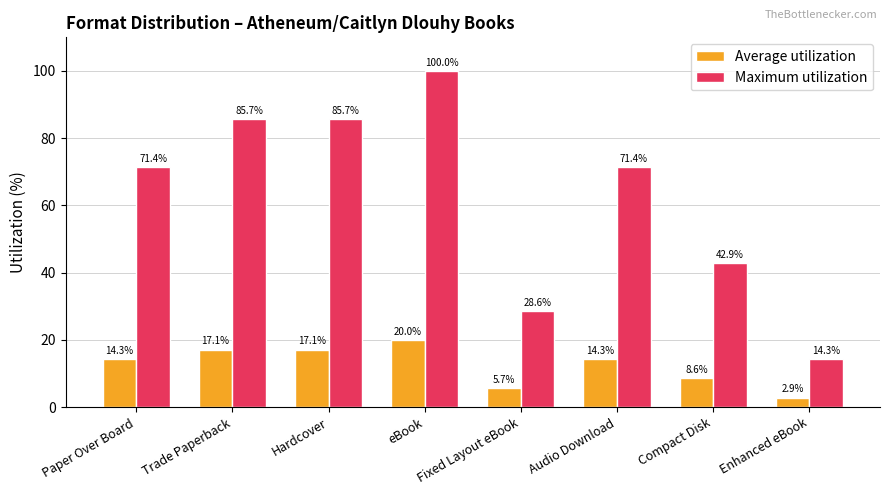

The value of Average utilization at Audio Download is 8.0. True or false?

False